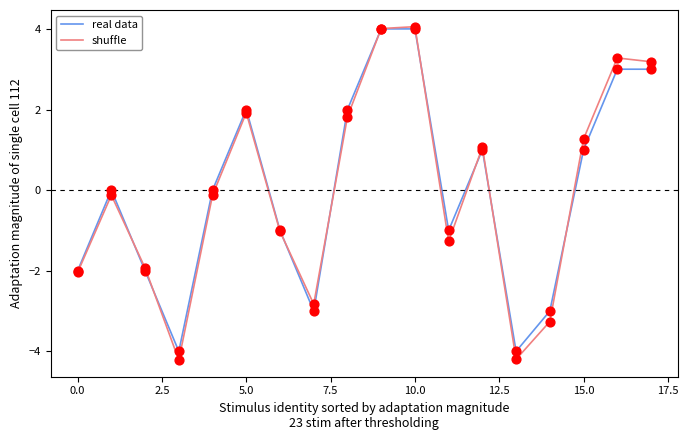

What are all the series names shown in the legend?

real data, shuffle